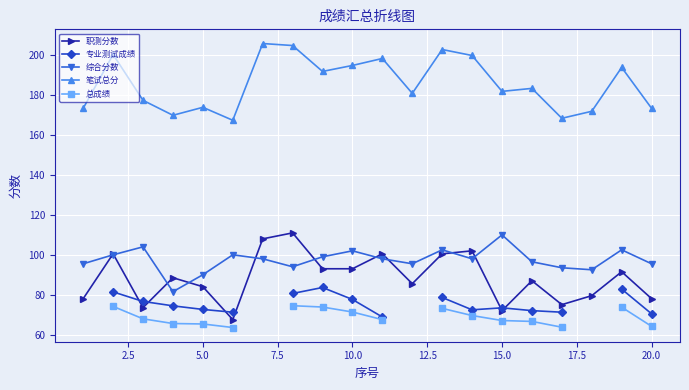

Which series has the widest spread of values?

职测分数